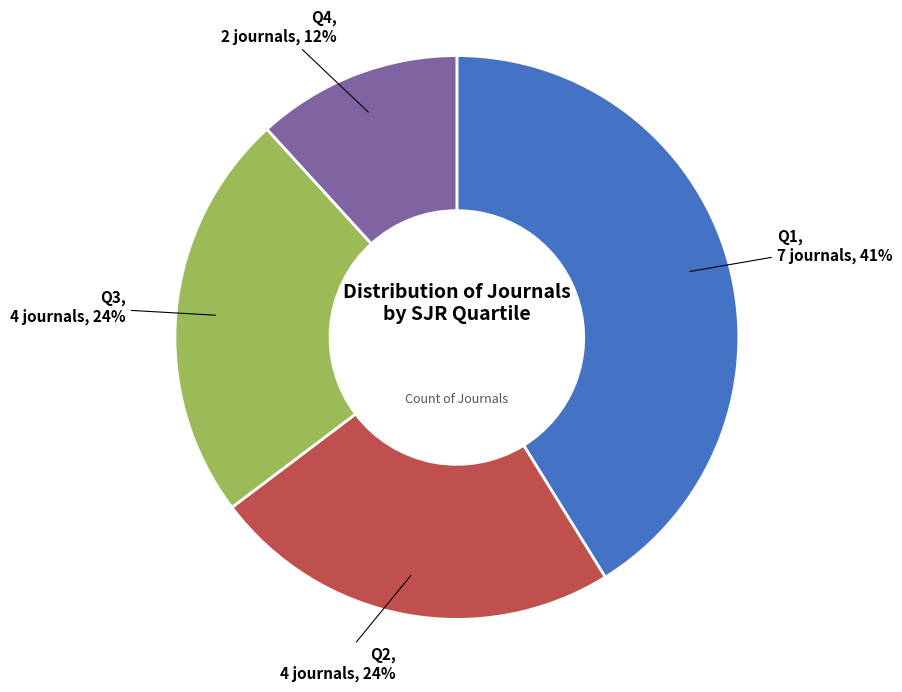

To the nearest percent, what is the difference between the largest and smallest slice percentages?

29%